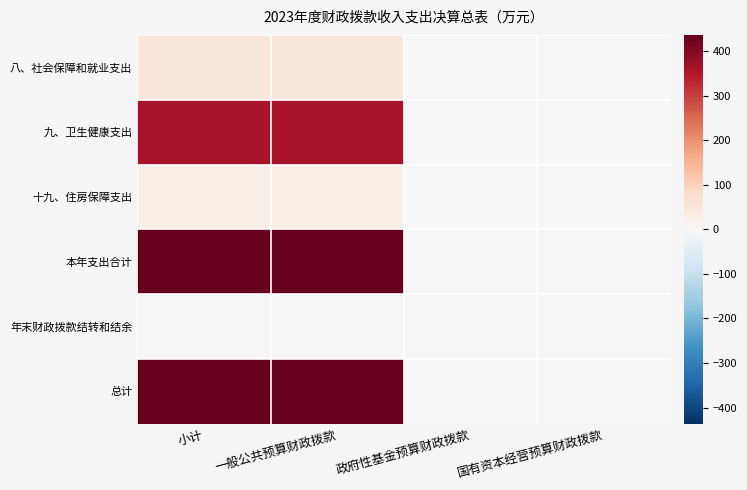

How many data points does each series have?

4